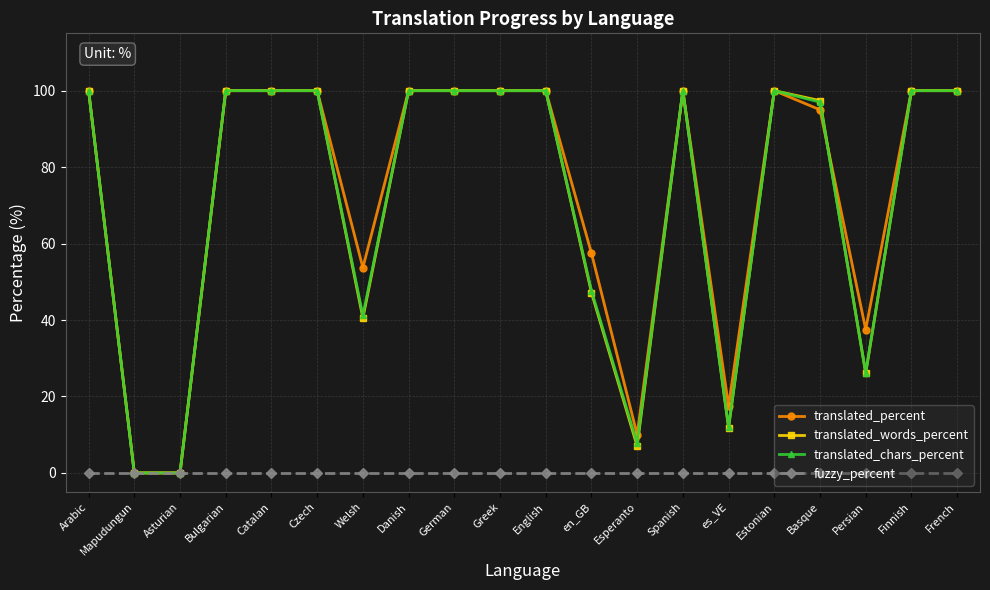

What is the label of the 16th point from the left?

Estonian